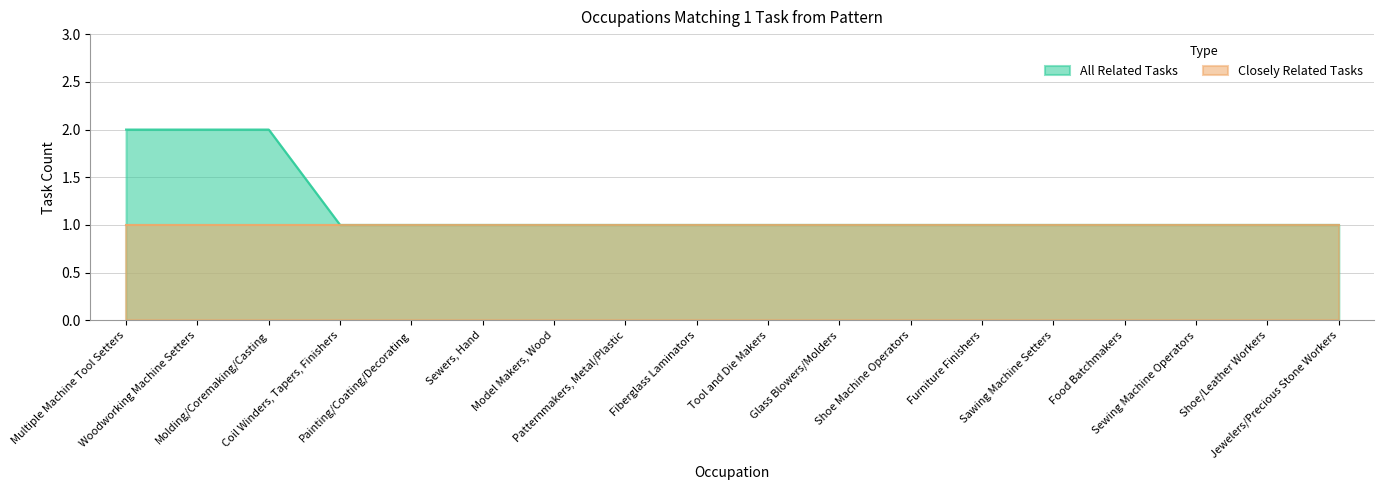

How many lines are shown in the chart?

2